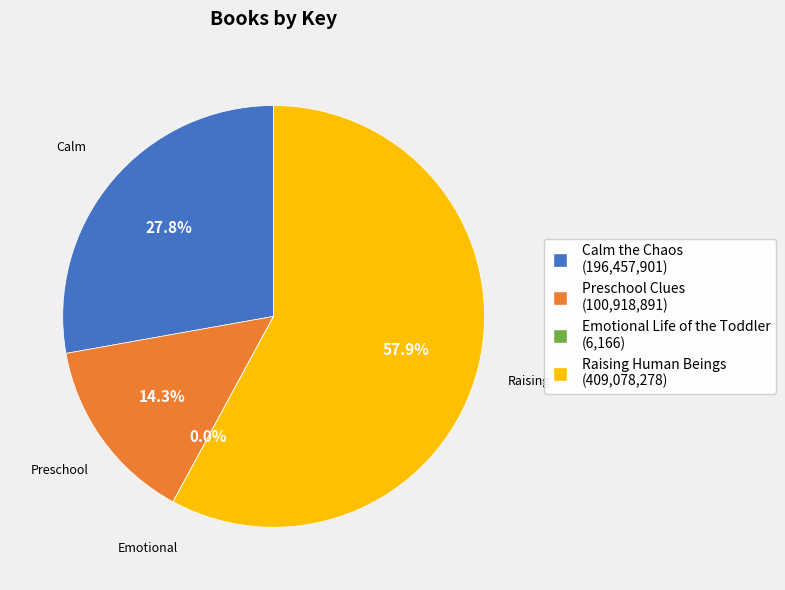

Is there any slice that represents more than half of the pie?

Yes